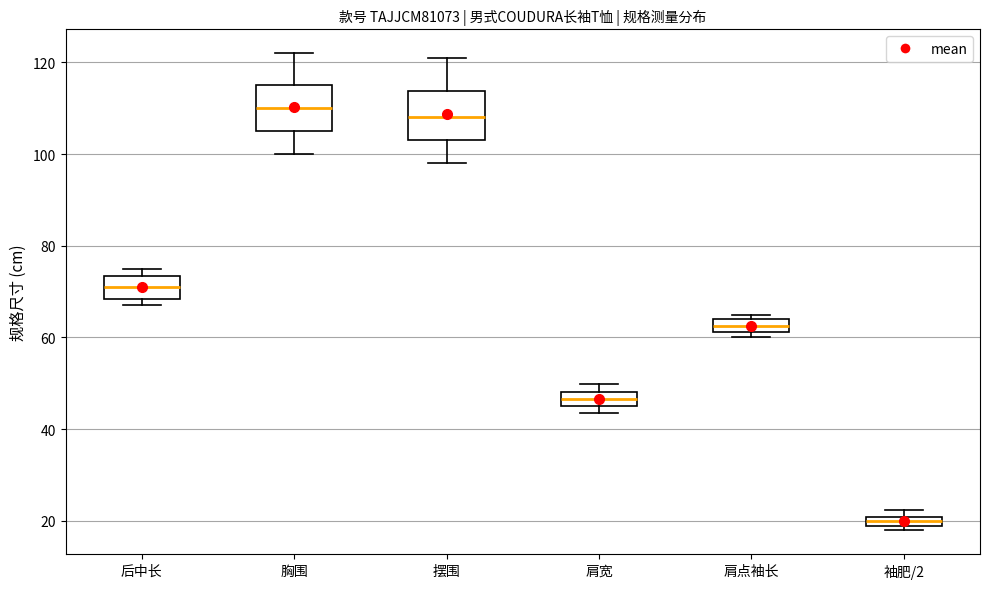

Where is the upper edge of the box for 肩点袖长 on the y-axis? The values are not printed on the chart, so give them approximately, as read against the axis.

64